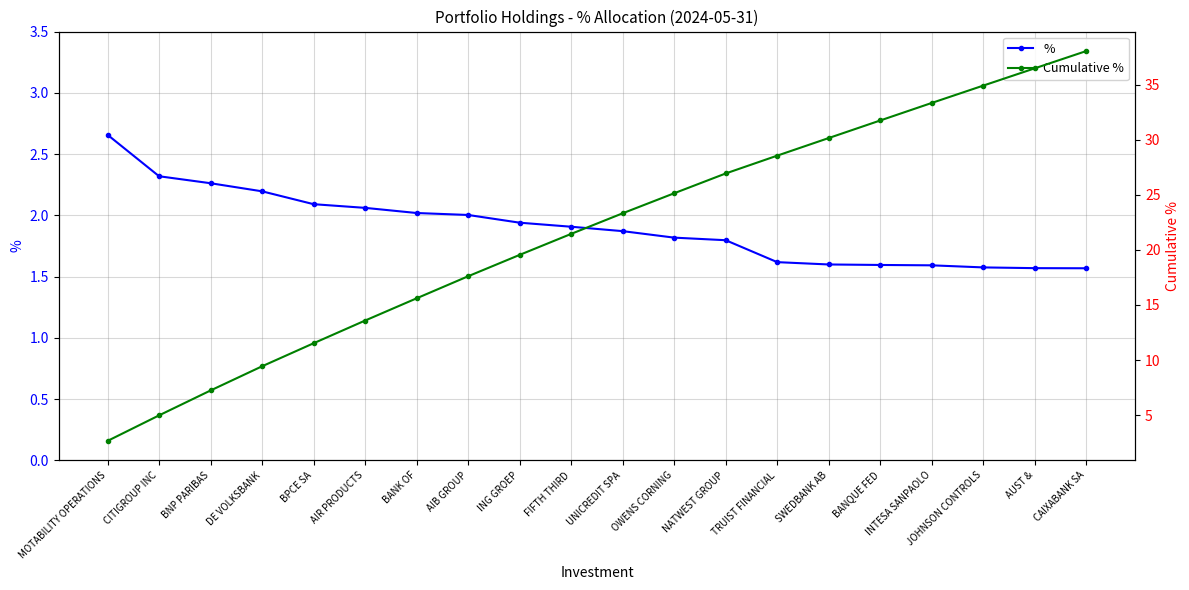

The Cumulative % series shows 15.9 at DE VOLKSBANK. True or false?

False